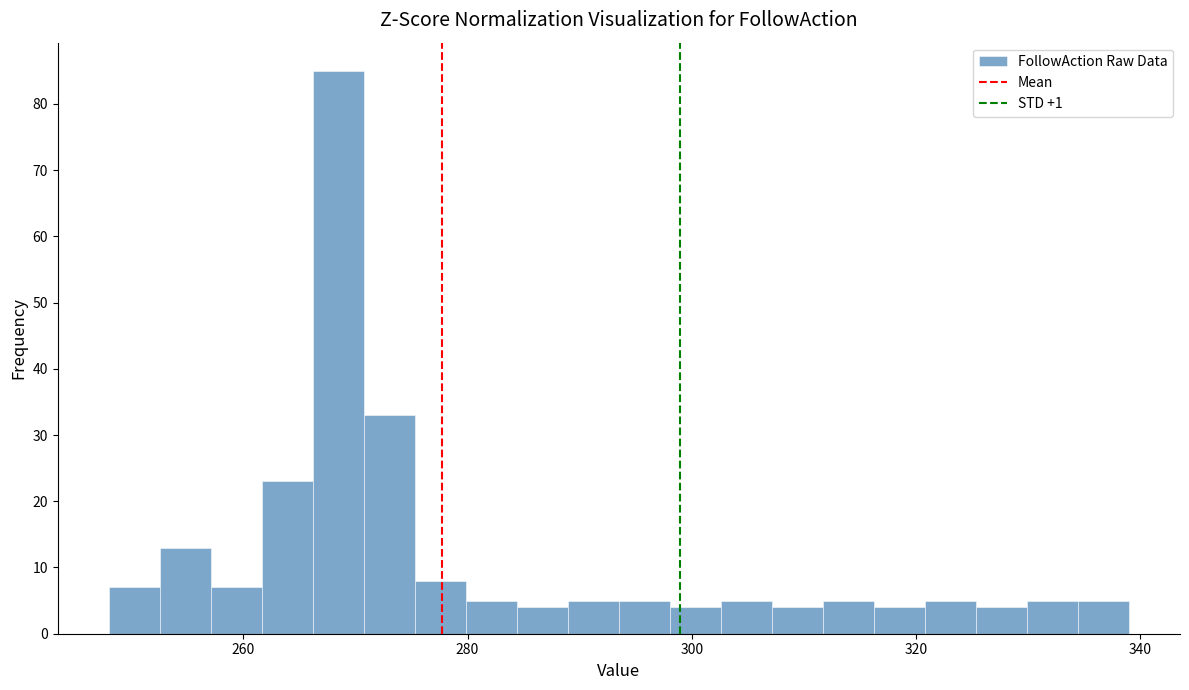

Read against the x-axis, roughly where is the centre of the tallest bar?

268